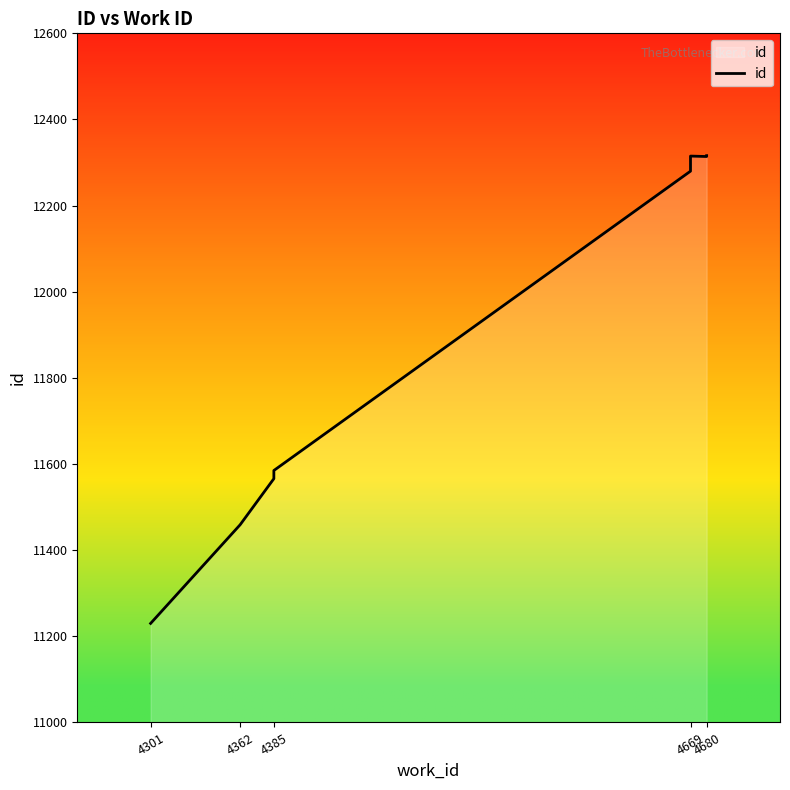

How many series are shown in this chart?

1